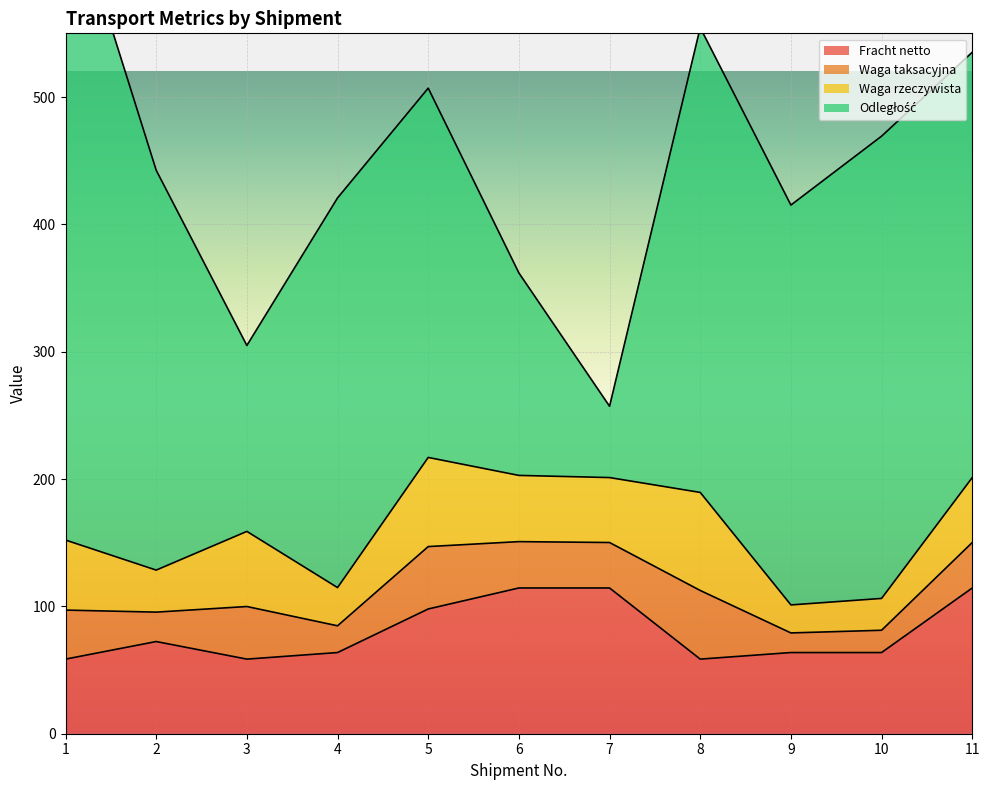

What is the sum of all Odległość values?

3164.0